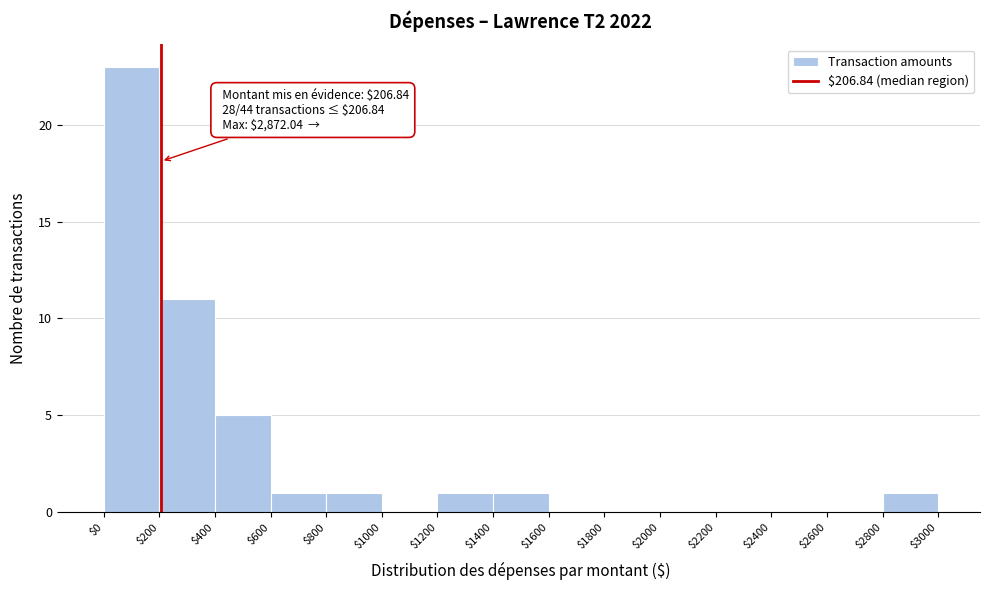

Over which range of the x-axis is the bar tallest?

$0 to $200